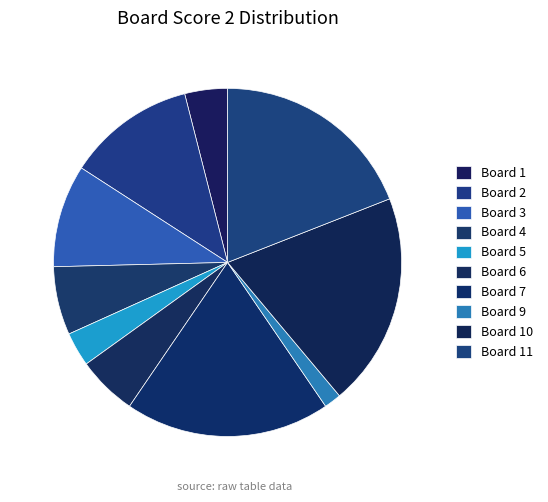

Which slice is the smallest?

Board 9